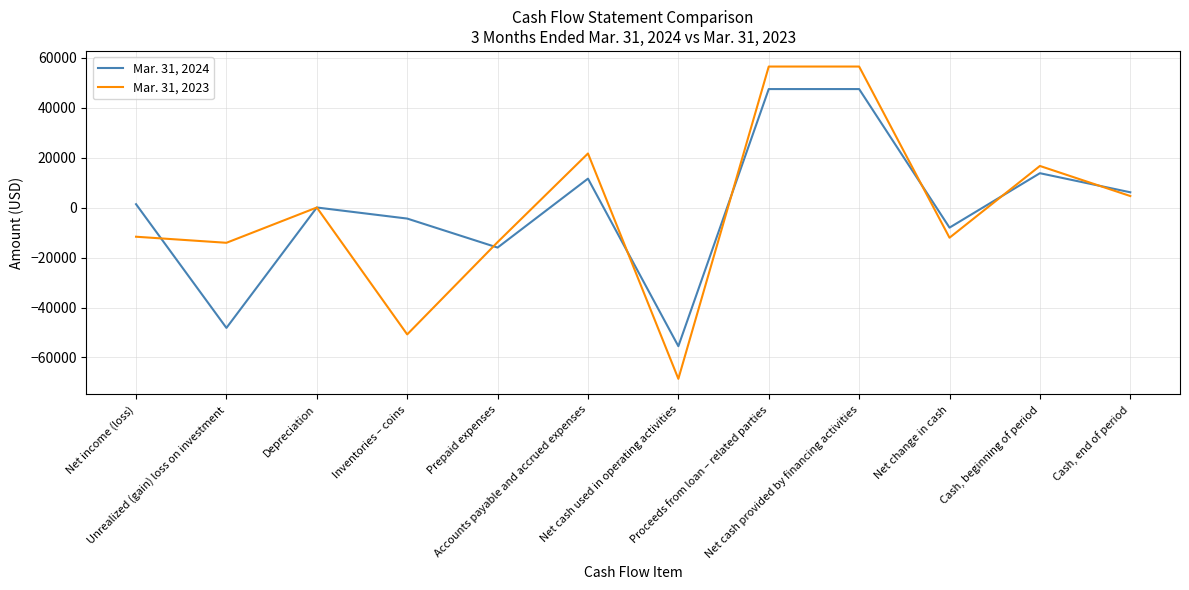

What is the lowest value of the Mar. 31, 2024 series?

-55486